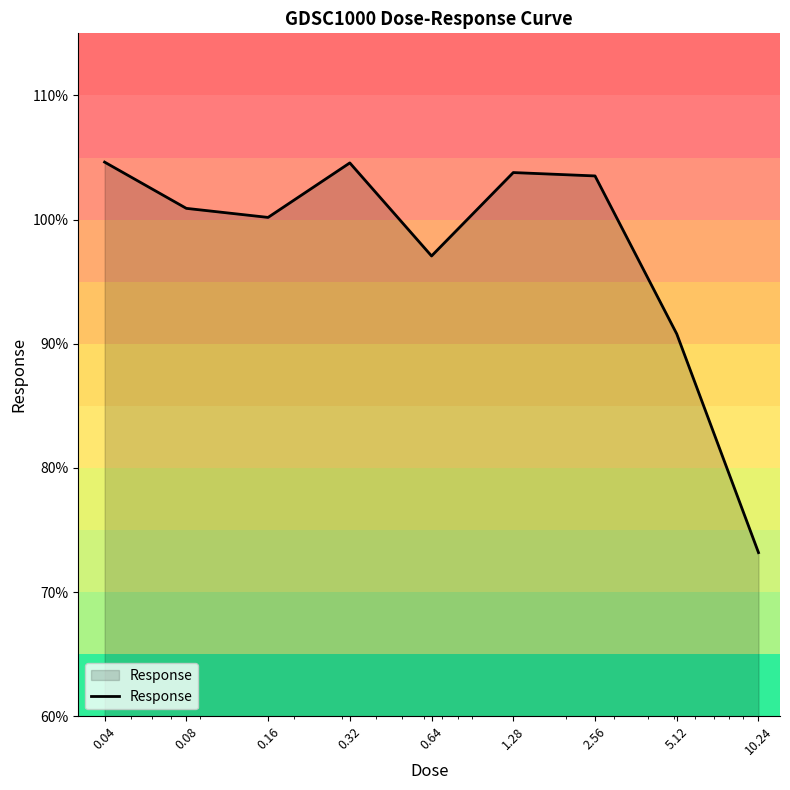

What is the minimum value shown in the chart?

73.2